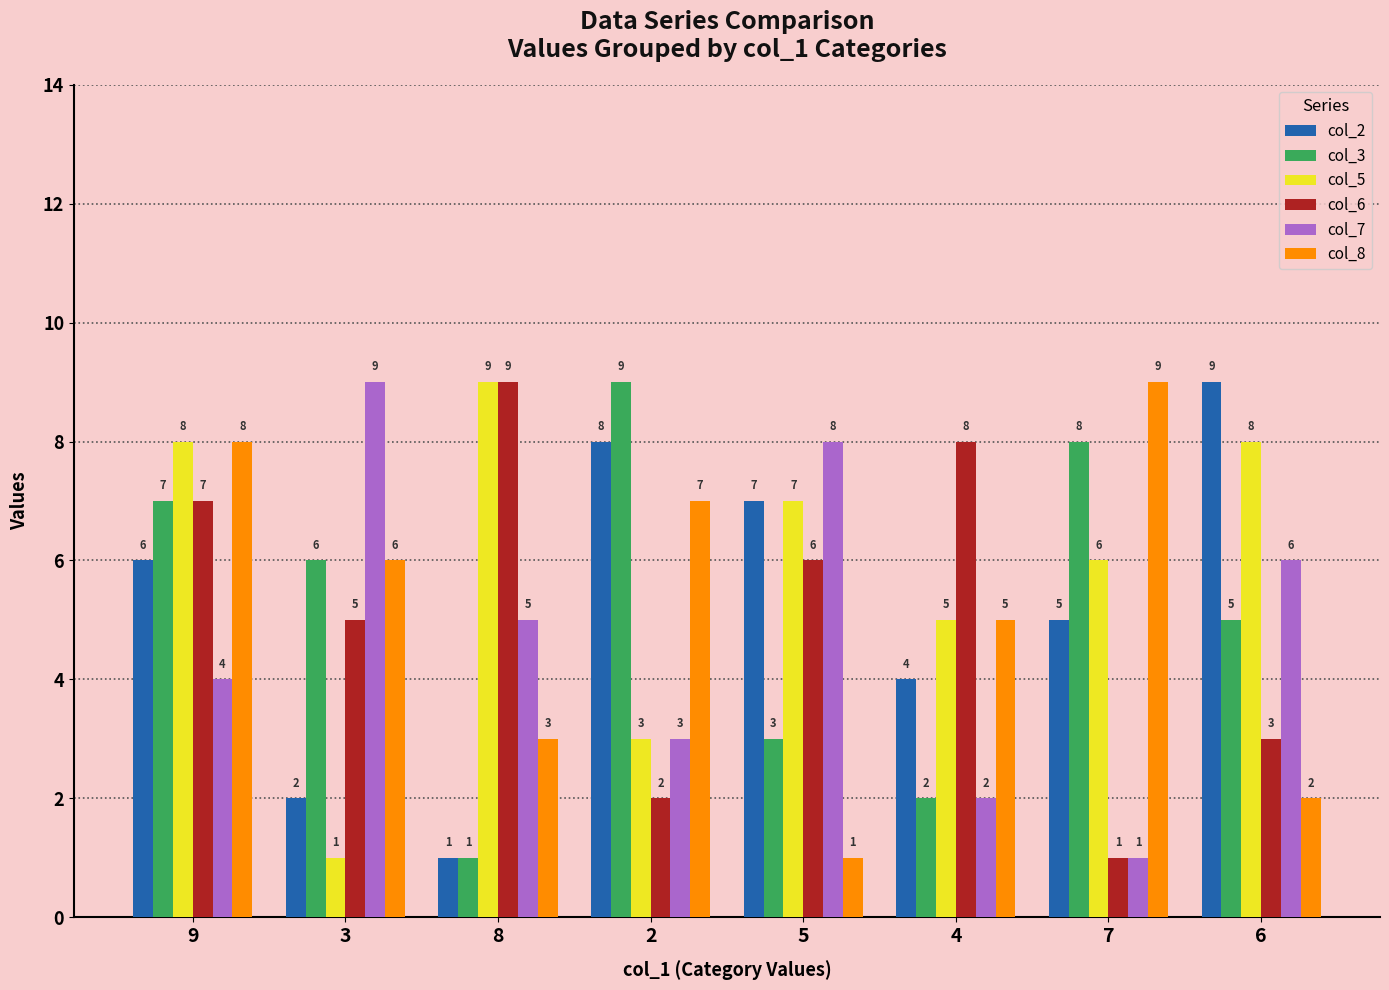

What is the difference between the highest and lowest values at 9?

4